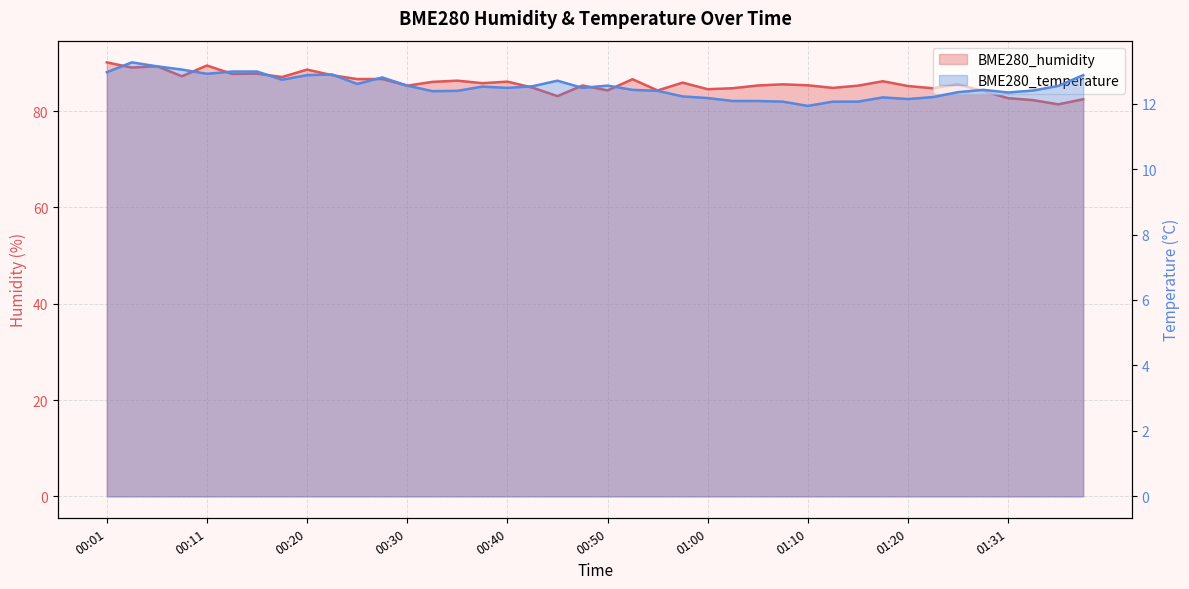

What is the average value of the BME280_humidity series?

85.8